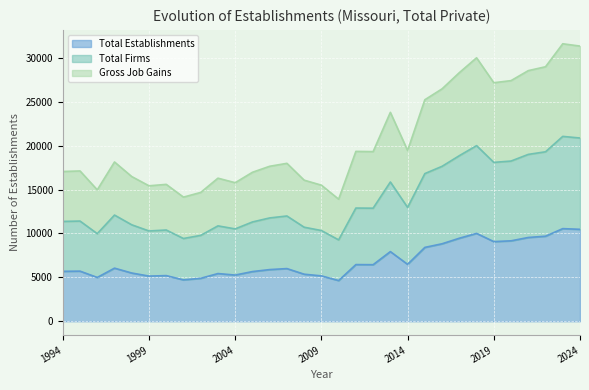

At which category is the sum across all series the highest?

2023